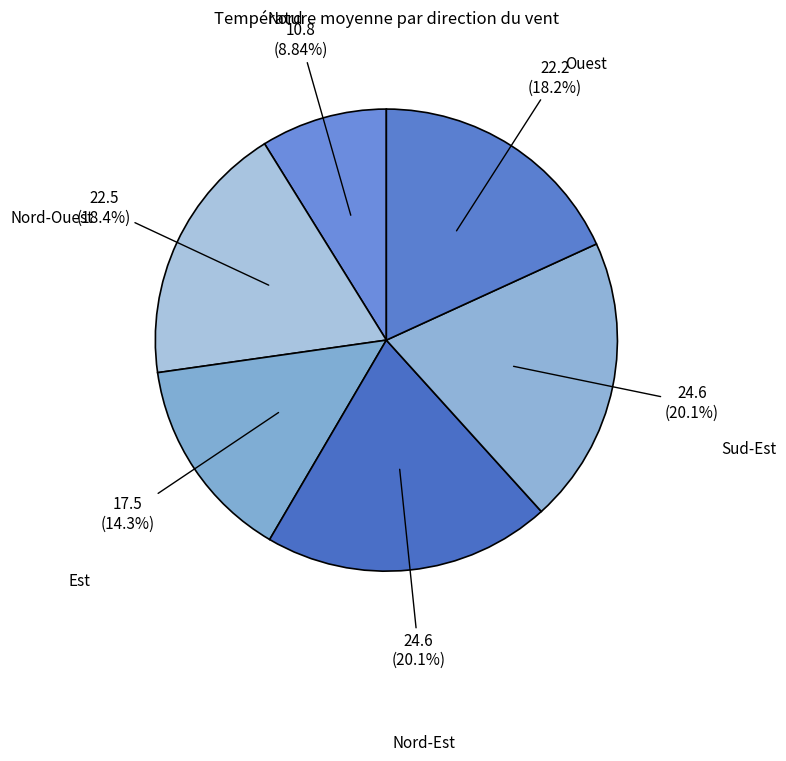

To the nearest percent, what is the difference between the Est and Sud-Est slice percentages?

6%